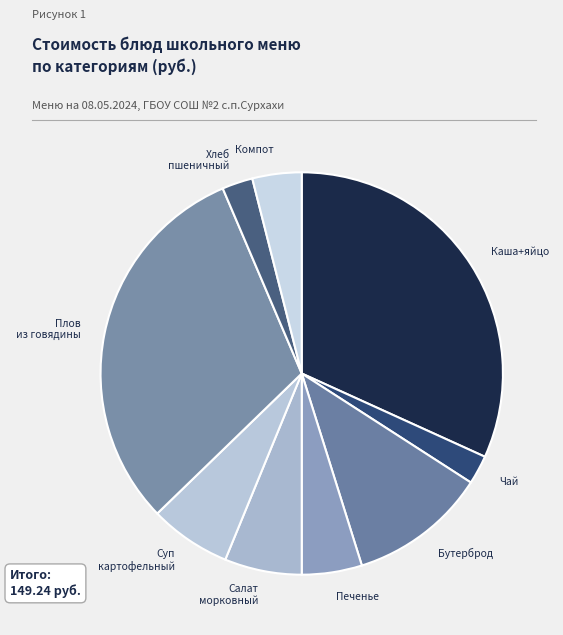

Count the number of slices in the pie.

9